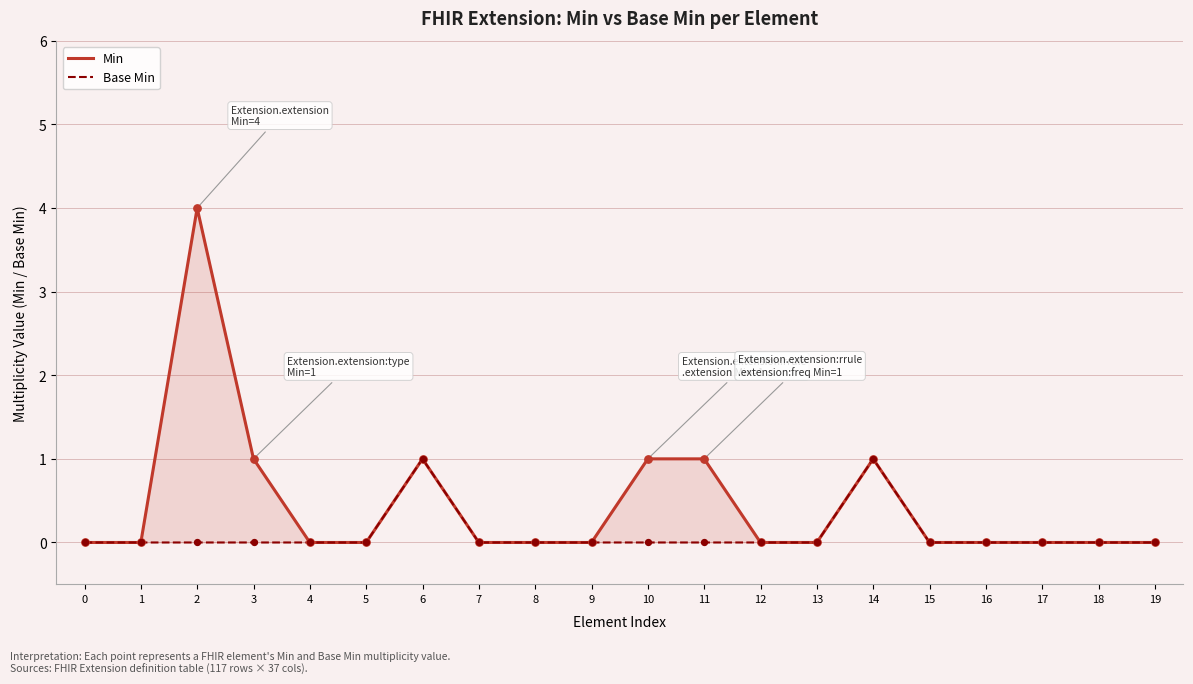

Which series has the largest total across all categories?

Min